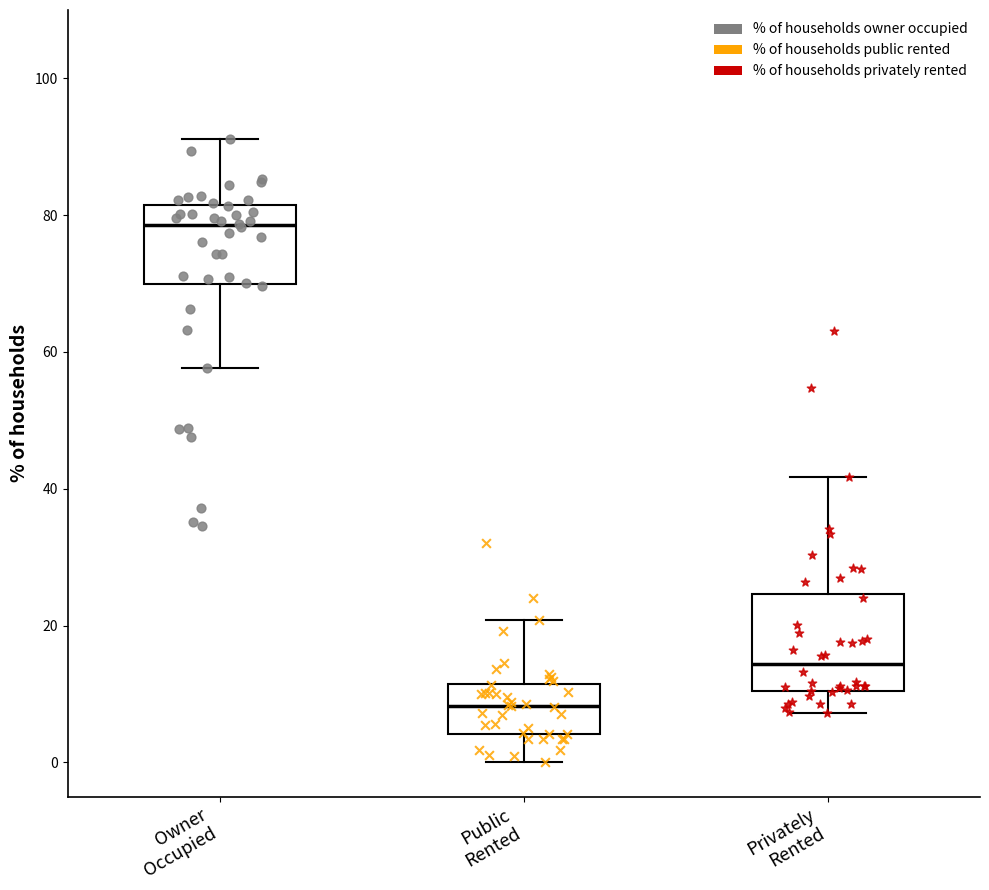

Reading left to right, transcribe this box plot: for each box, give where its median line is, the range the box spans, and where its two whiskers end, as read against the y-axis. The values are not printed on the chart, so give them approximately, as read against the axis.

Owner Occupied: median 78, box 70 to 82, whiskers 58 to 92
Public Rented: median 8, box 4 to 12, whiskers 0 to 20
Privately Rented: median 14, box 10 to 24, whiskers 8 to 42